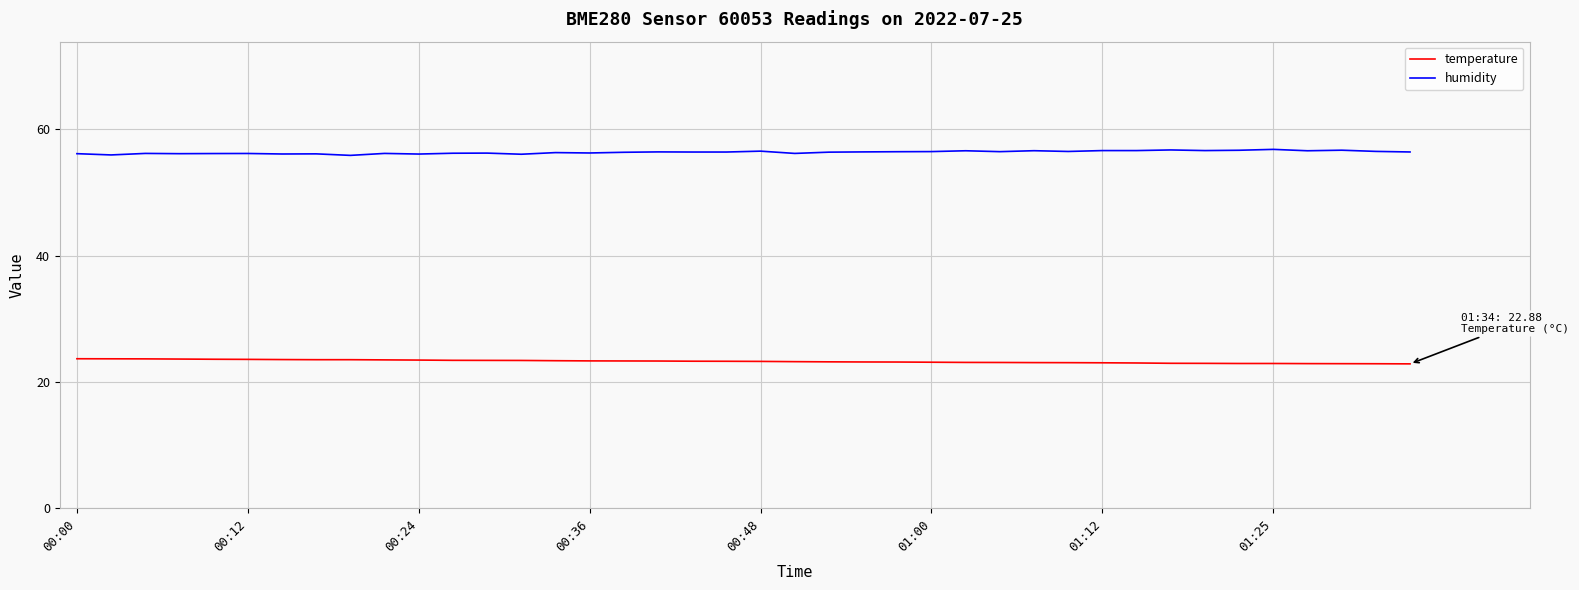

List the series in order of their peak value, highest first.

humidity, temperature